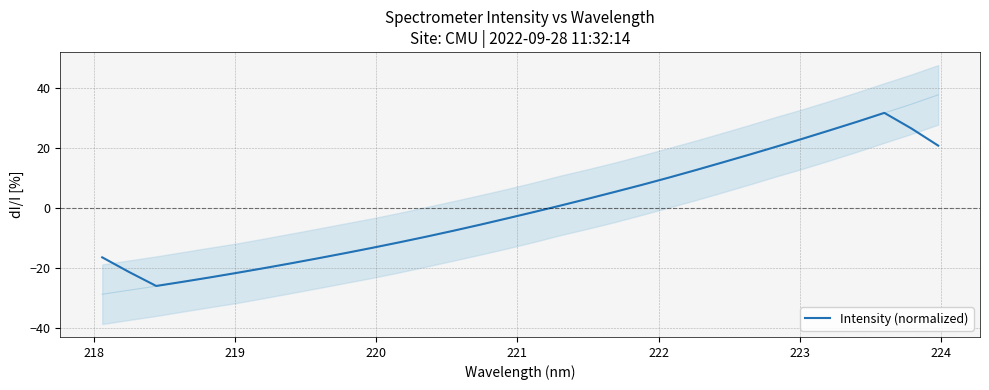

What is the maximum value for Intensity (normalized)?

31.7